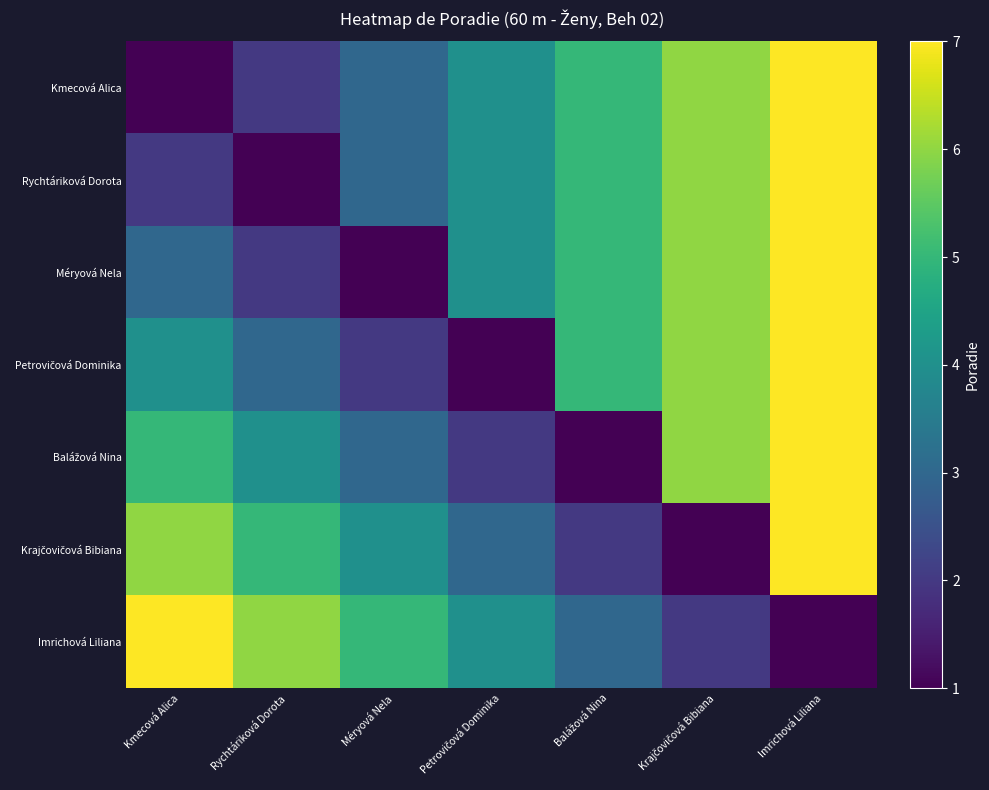

How many distinct data groups are displayed?

7